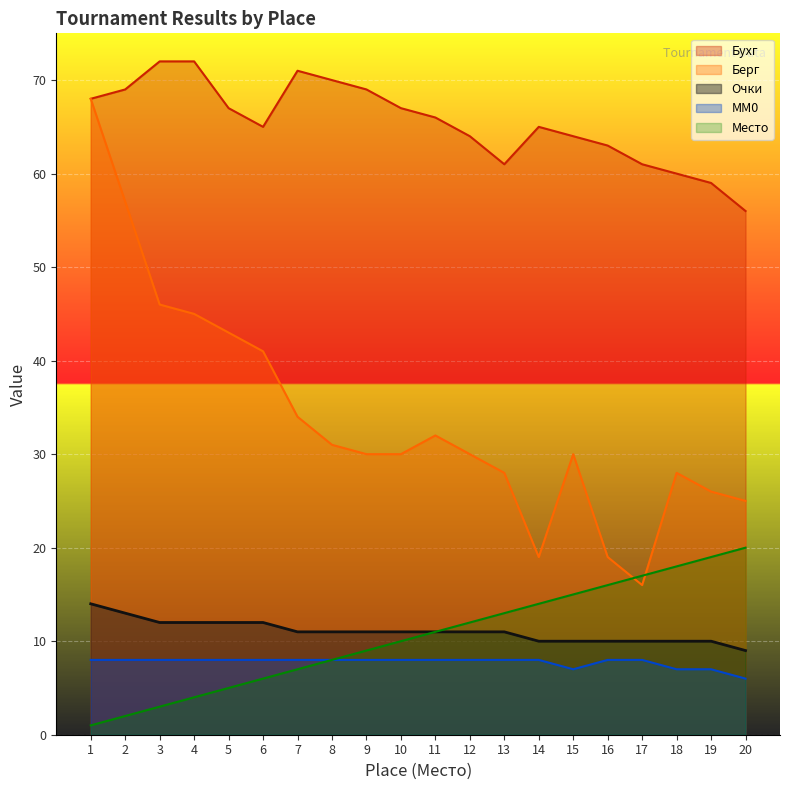

At which label does Бухг reach its minimum?

20